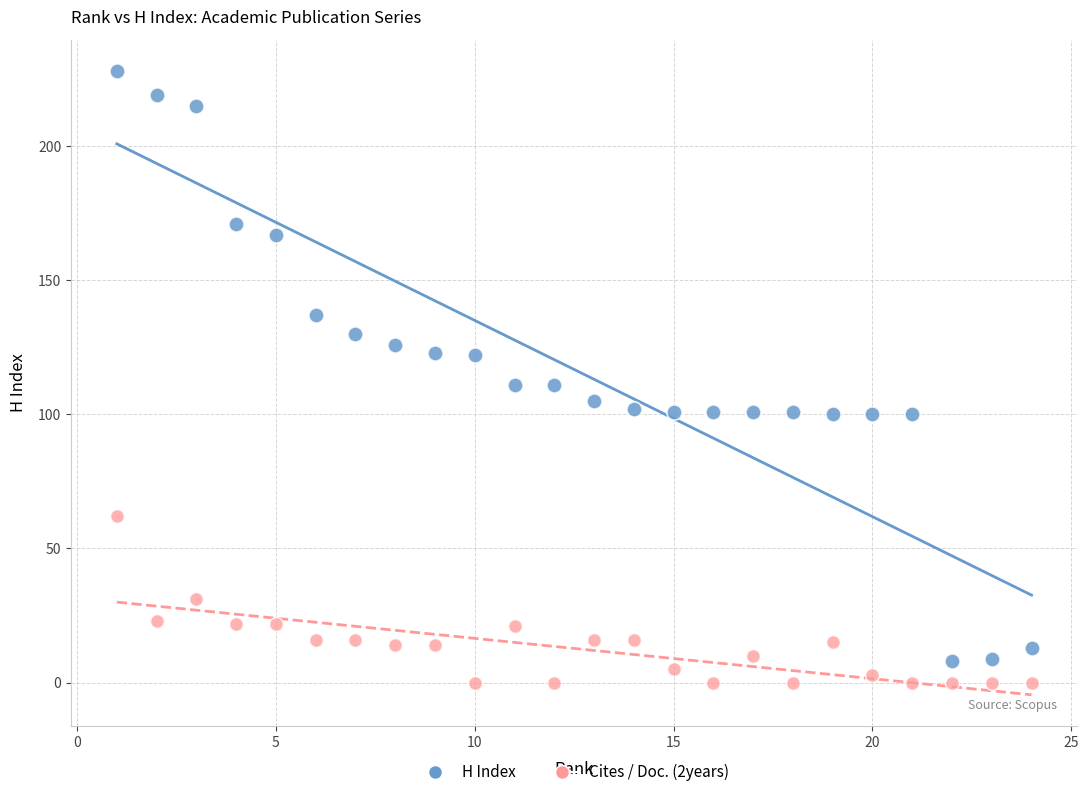

What is the X range (max minus min) for the scatter plot?

23